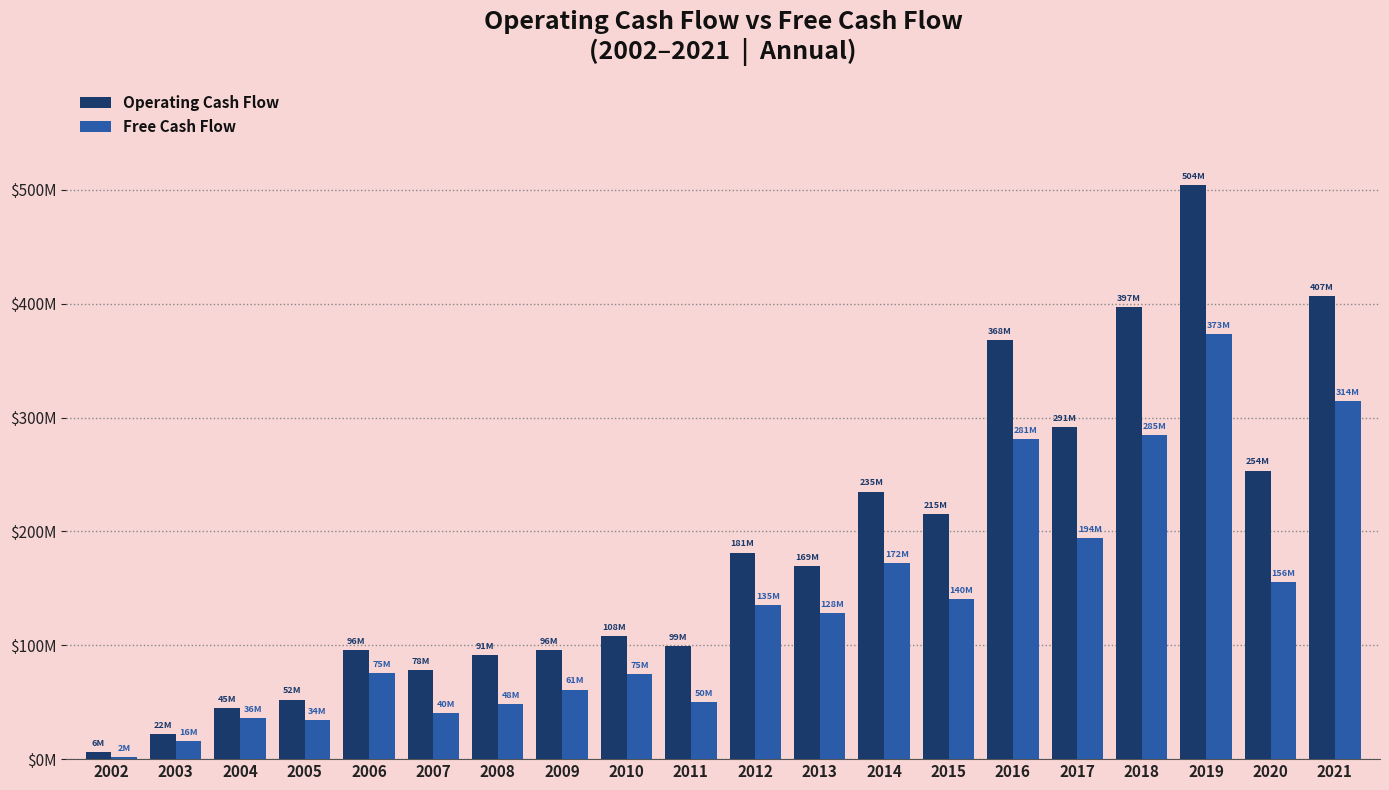

At how many categories does at least one series exceed 463288854?

1